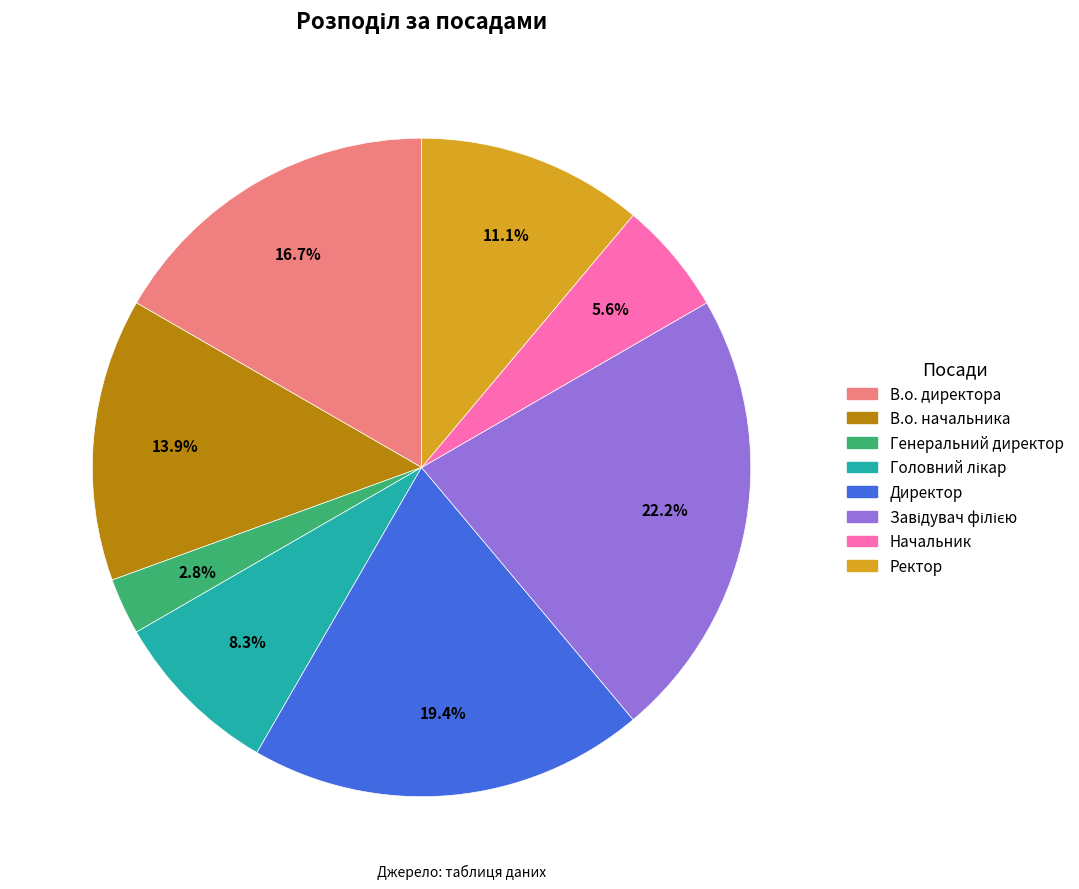

To the nearest percent, what percentage of the pie is Начальник?

6%